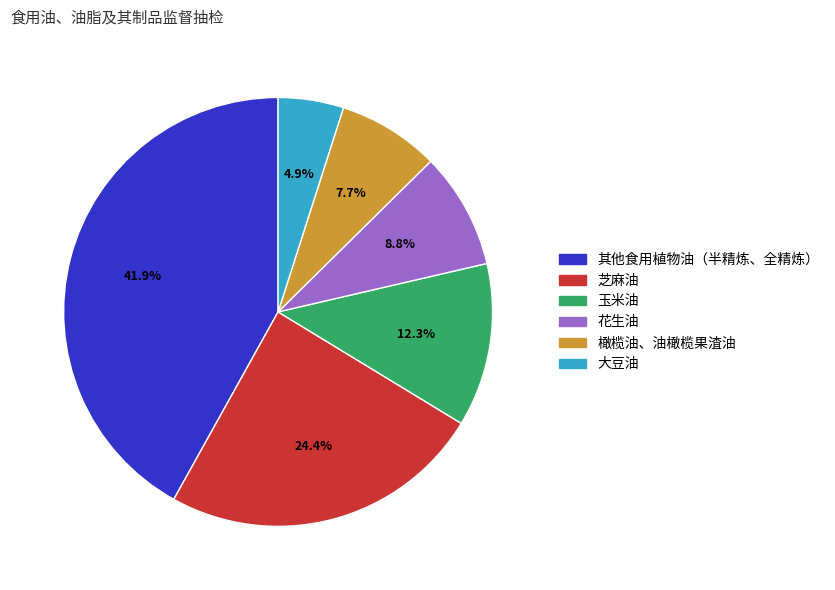

What is the largest slice in the pie chart?

其他食用植物油（半精炼、全精炼）